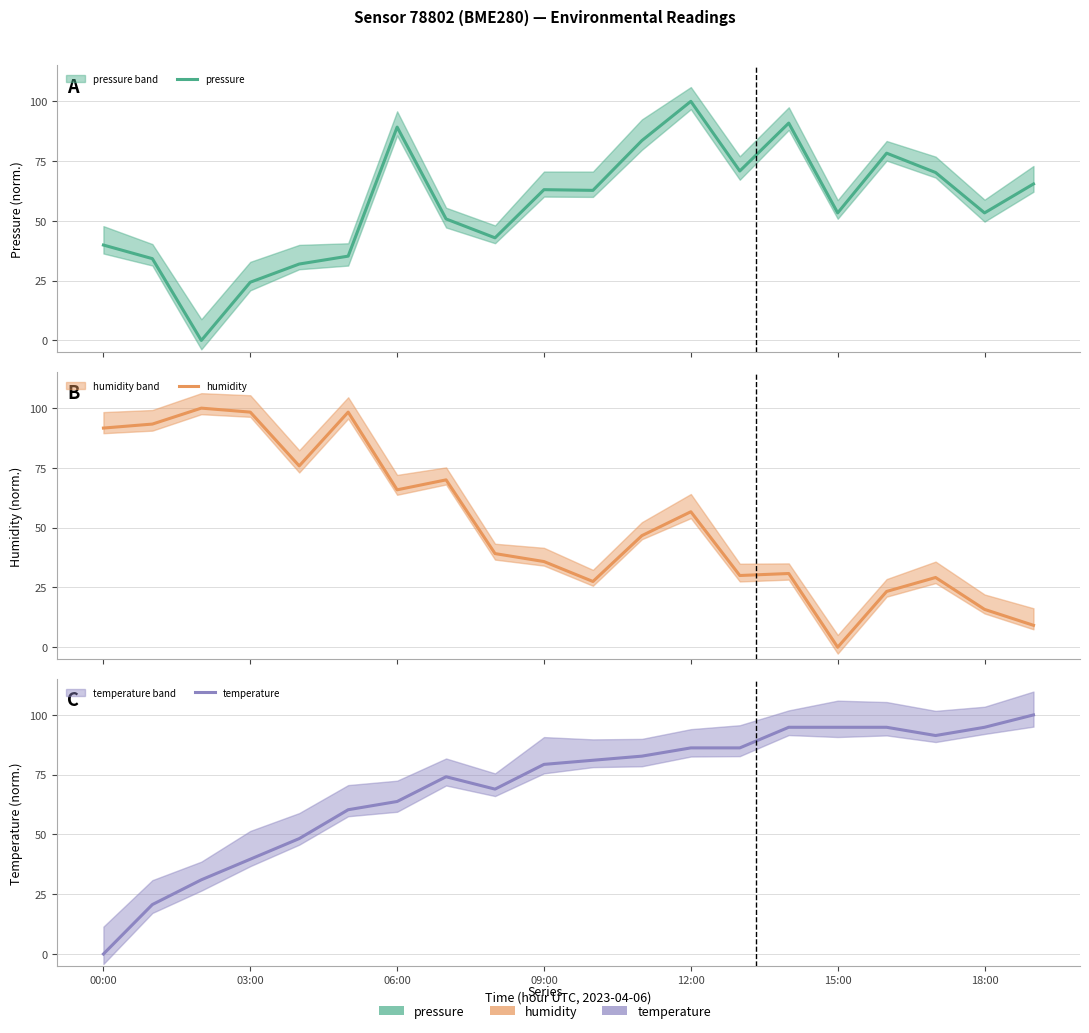

Which series has the largest total across all categories?

temperature